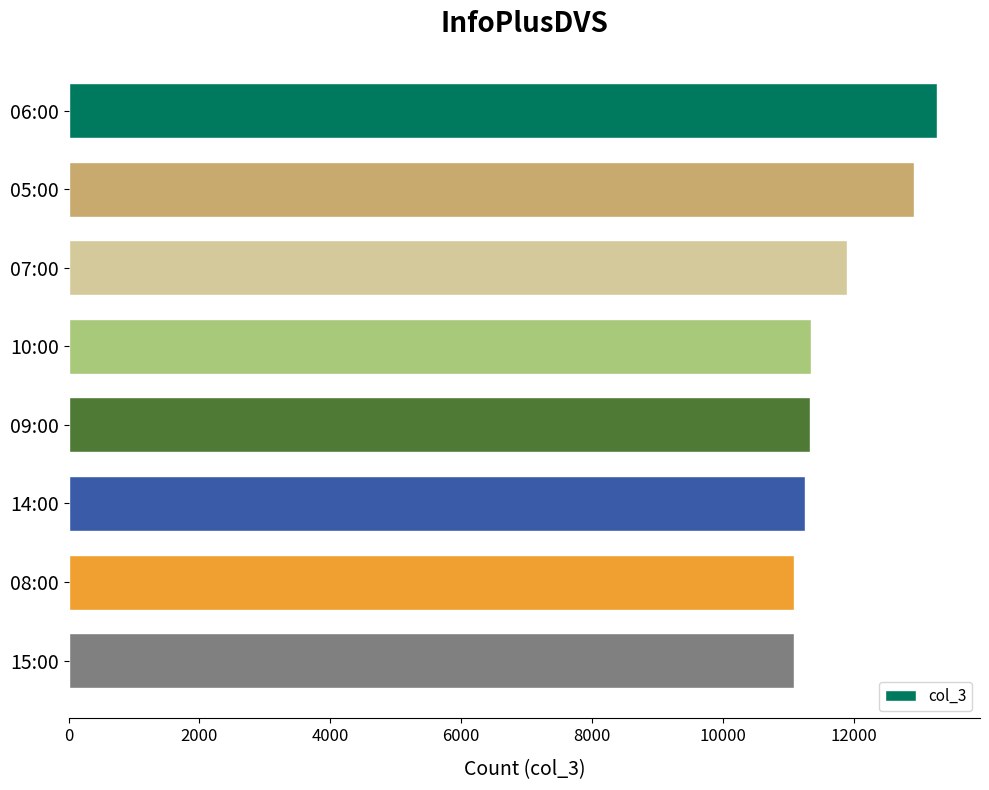

What is the label of the 4th bar from the bottom?

09:00